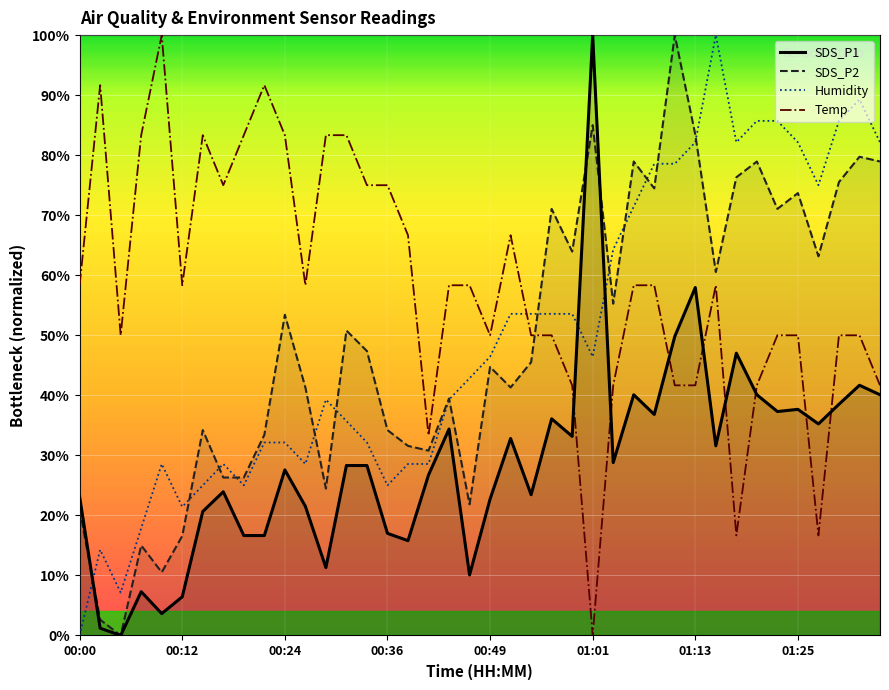

Between 13 and 34, which is larger?

34